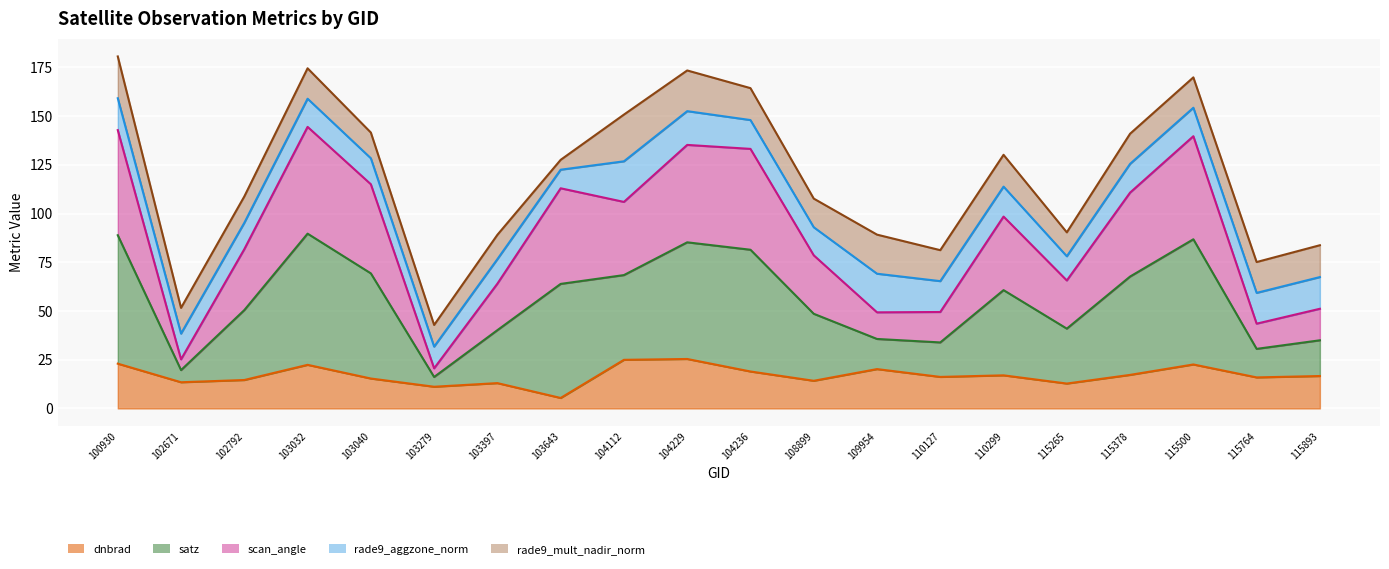

The value of satz at 115764 is 10.2. True or false?

False